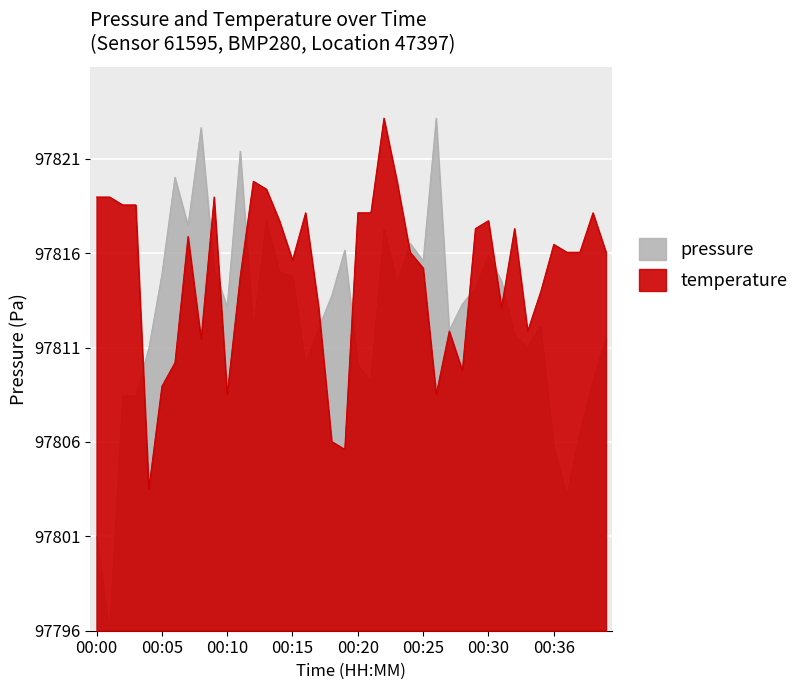

What is the difference between the temperature values at 00:21 and 00:12?

1.7